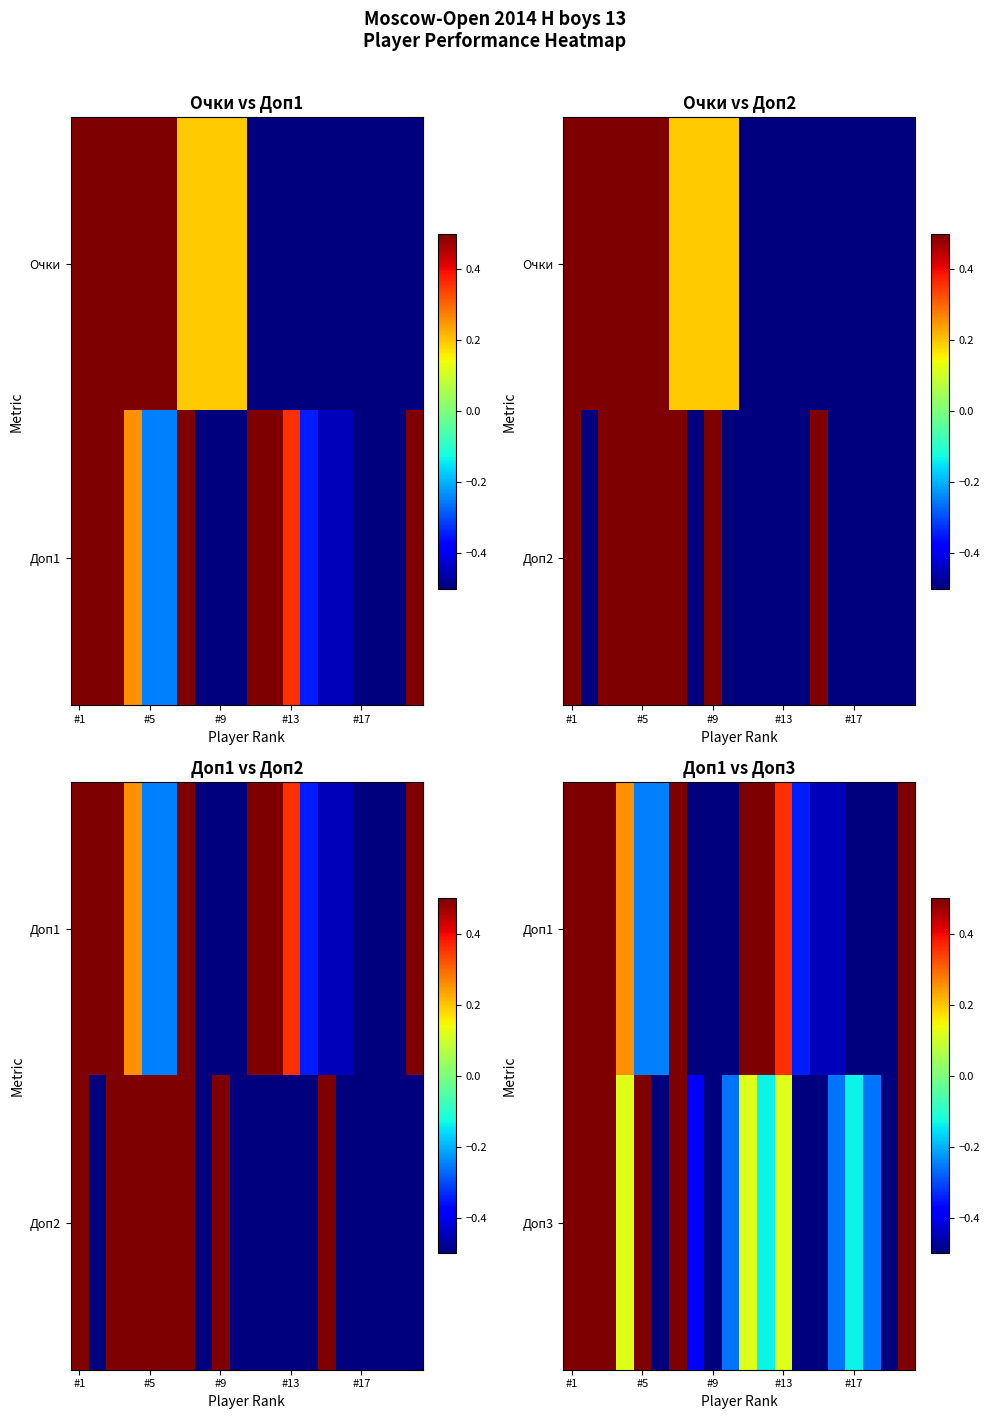

List the series in order of their peak value, highest first.

Доп3, Доп1